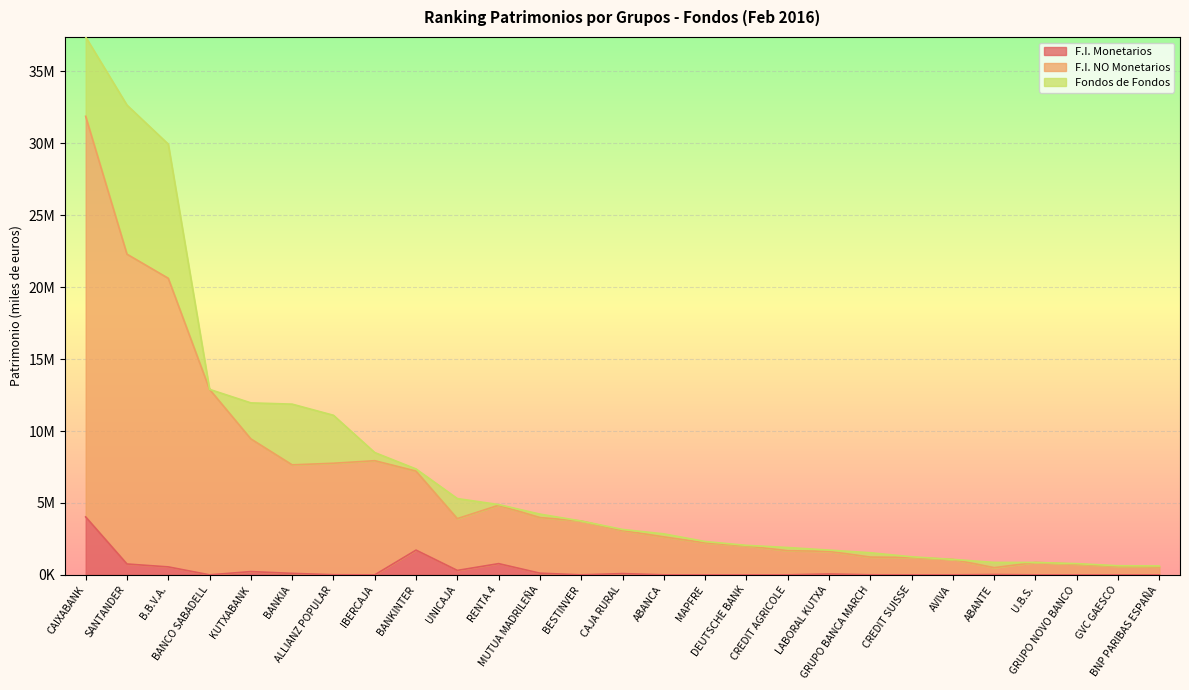

What position from the left is BANCO SABADELL?

4